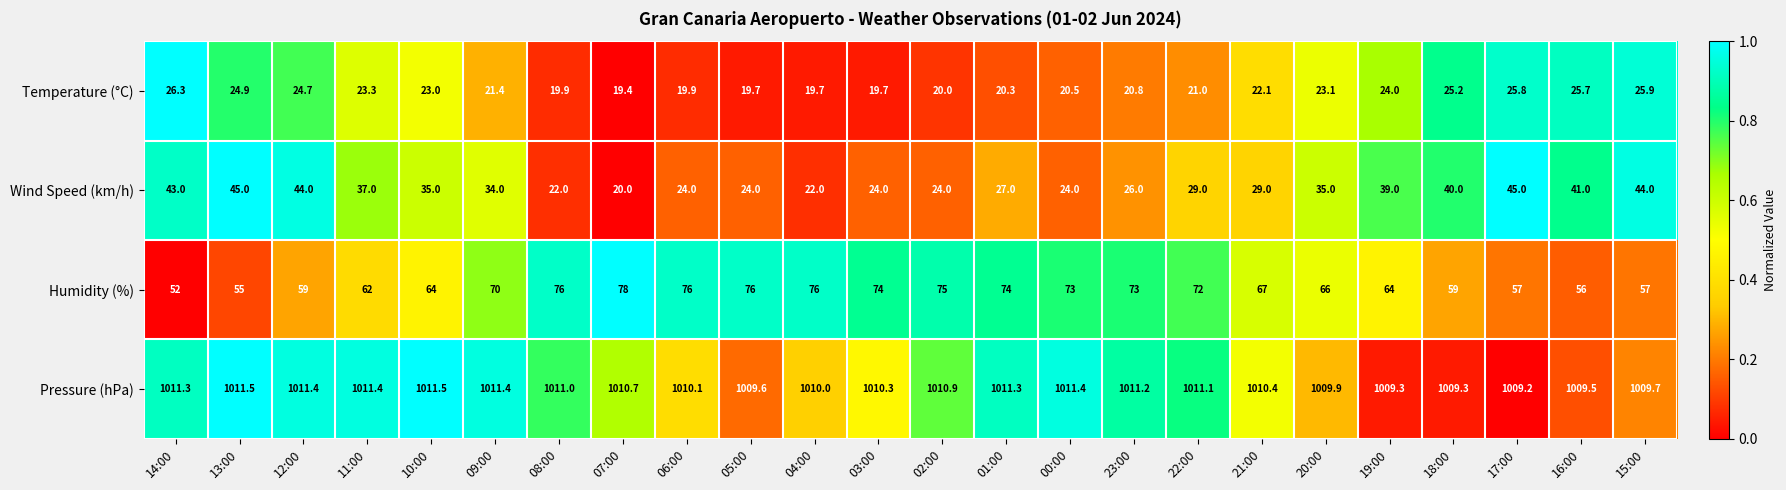

What is the maximum value shown in the chart?

1011.5